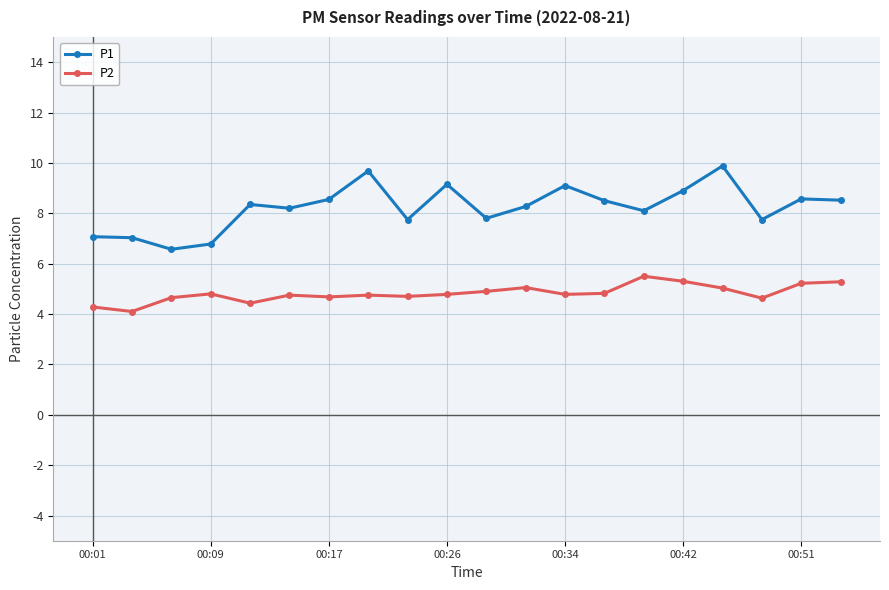

True or false: P1 and P2 intersect in this chart.

False